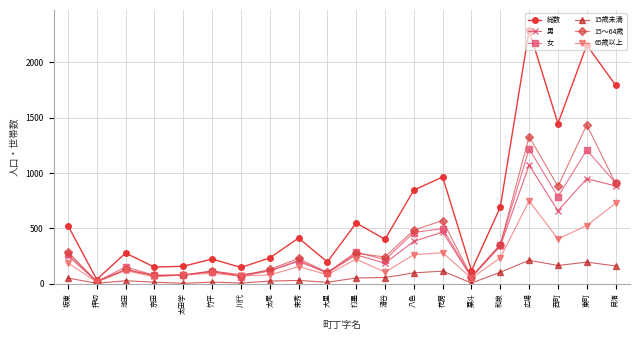

How many data points in 65歳以上 are less than 155?

10